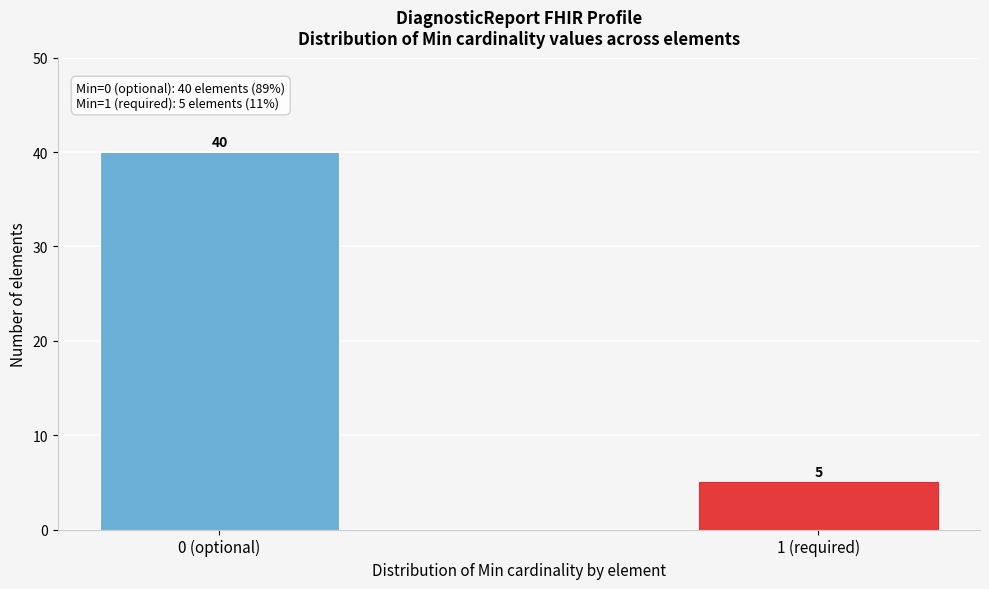

Reading left to right, extract all data points from this chart.

40	5